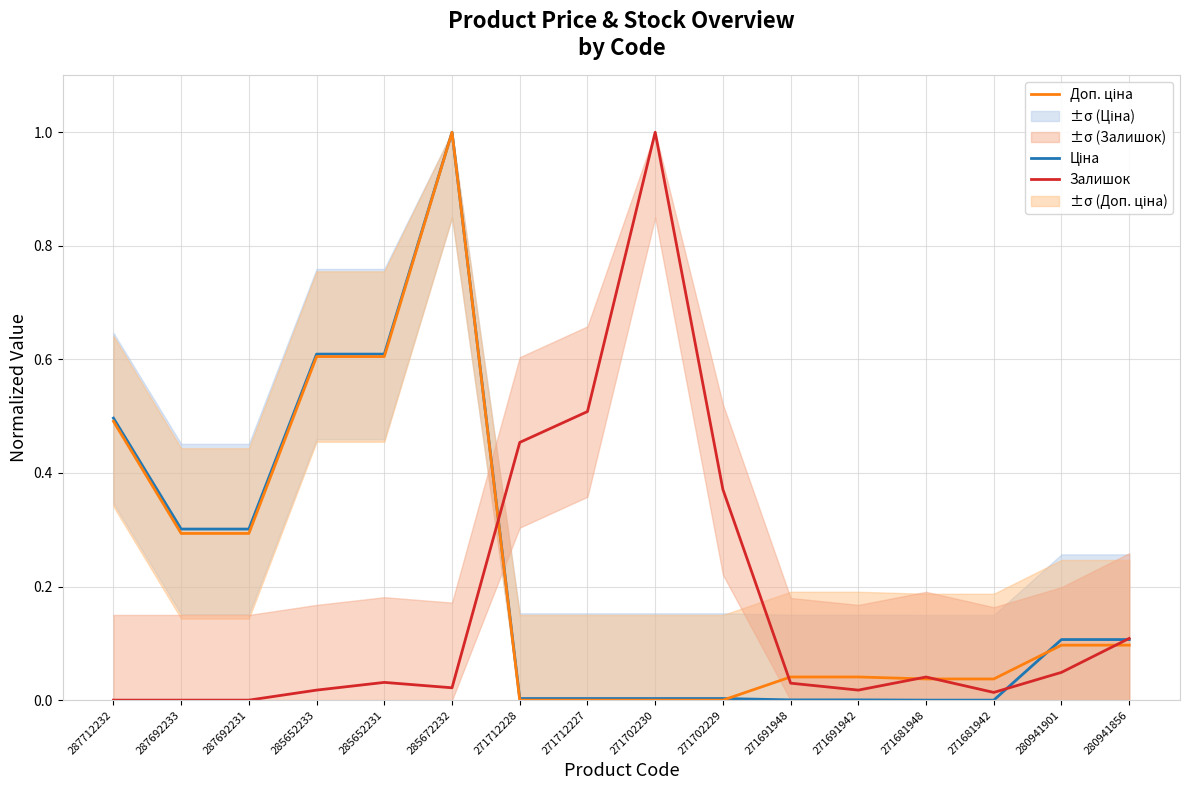

List the labels in order of Ціна value, largest first.

285672232, 285652233, 285652231, 287712232, 287692233, 287692231, 280941901, 280941856, 271712228, 271712227, 271702230, 271702229, 271691948, 271691942, 271681948, 271681942